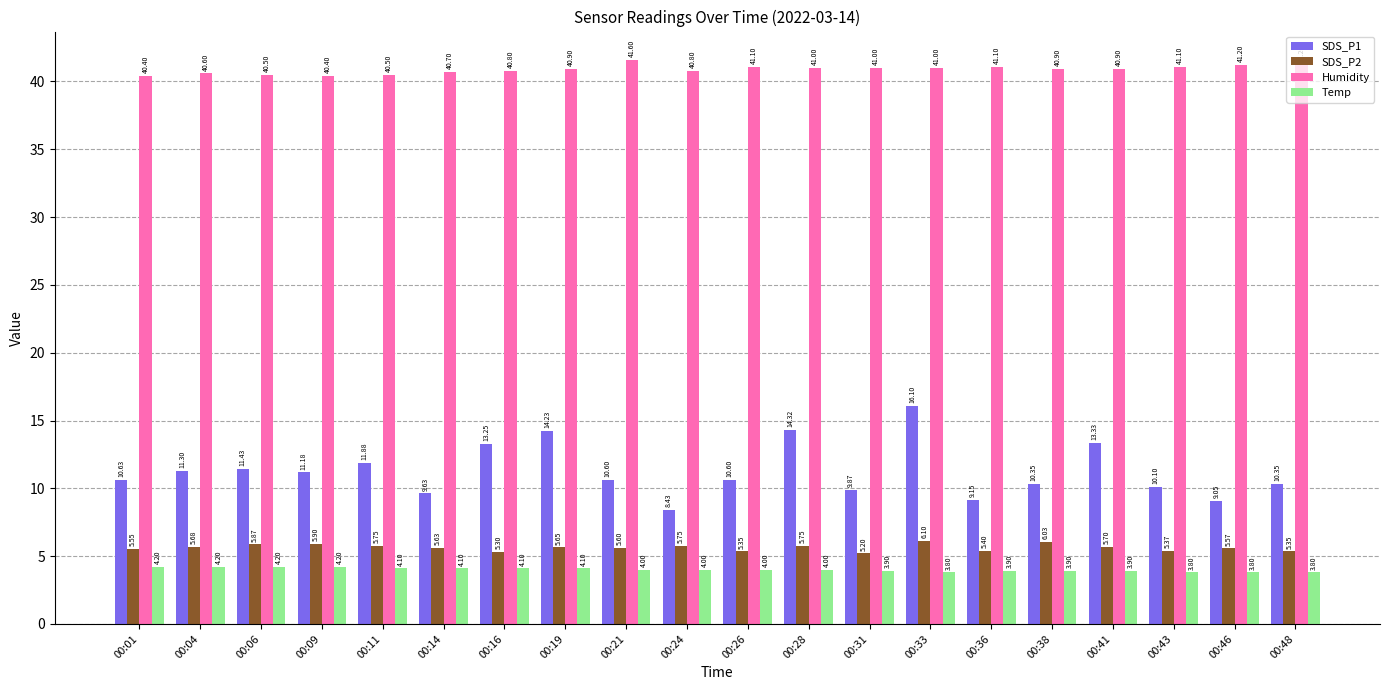

The value of SDS_P2 at 00:36 is 3.1. True or false?

False